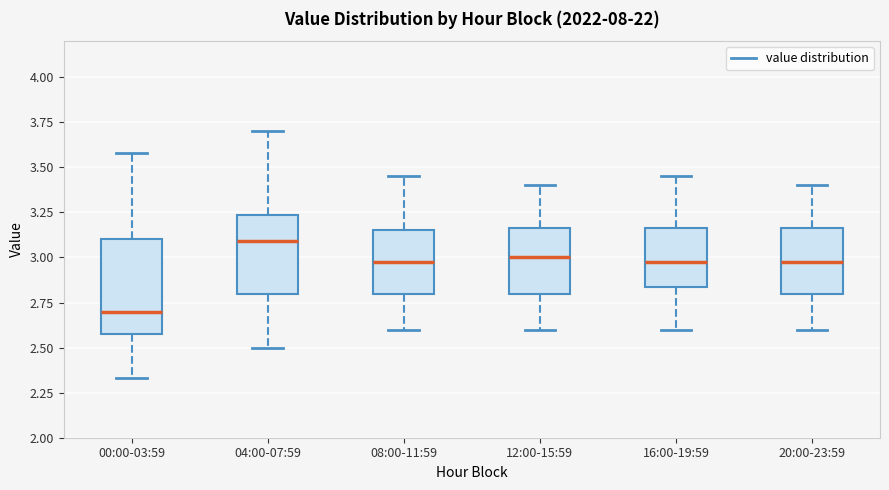

Reading left to right, transcribe this box plot: for each box, give where its median line is, the range the box spans, and where its two whiskers end, as read against the y-axis. The values are not printed on the chart, so give them approximately, as read against the axis.

00:00-03:59: median 2.70, box 2.60 to 3.10, whiskers 2.35 to 3.60
04:00-07:59: median 3.10, box 2.80 to 3.25, whiskers 2.50 to 3.70
08:00-11:59: median 3.00, box 2.80 to 3.15, whiskers 2.60 to 3.45
12:00-15:59: median 3.00, box 2.80 to 3.15, whiskers 2.60 to 3.40
16:00-19:59: median 3.00, box 2.85 to 3.15, whiskers 2.60 to 3.45
20:00-23:59: median 3.00, box 2.80 to 3.15, whiskers 2.60 to 3.40